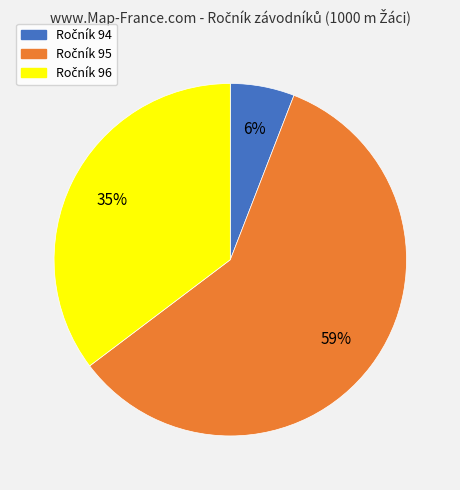

To the nearest percent, what is the average slice percentage?

33%